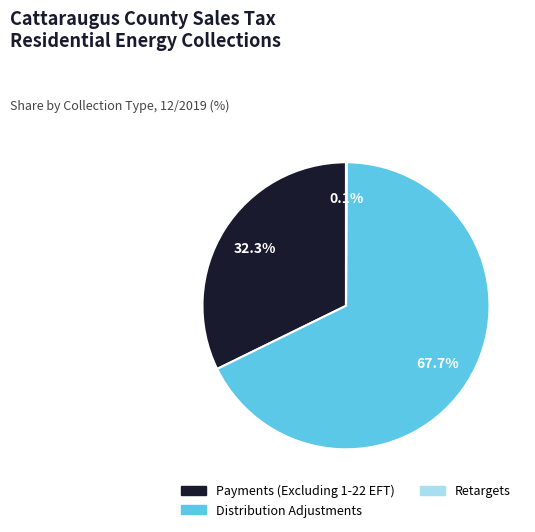

Approximately how many times larger is the value at Distribution Adjustments compared to Payments (Excluding 1-22 EFT)?

2.1